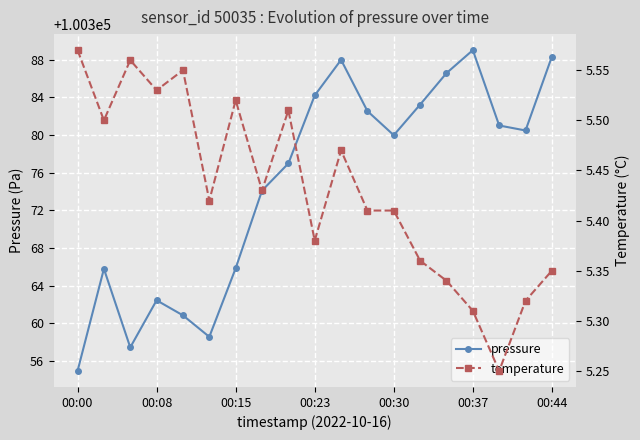

What is the difference between the maximum and minimum values in the temperature series?

0.3